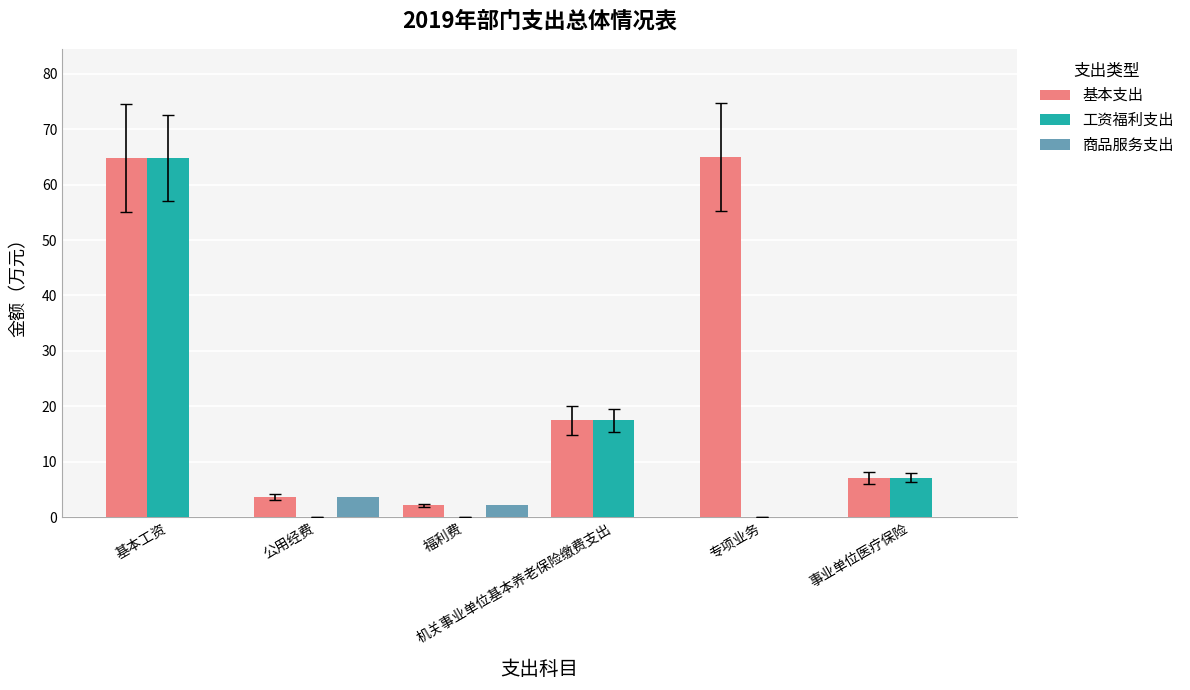

What is the maximum value shown in the chart?

65.0